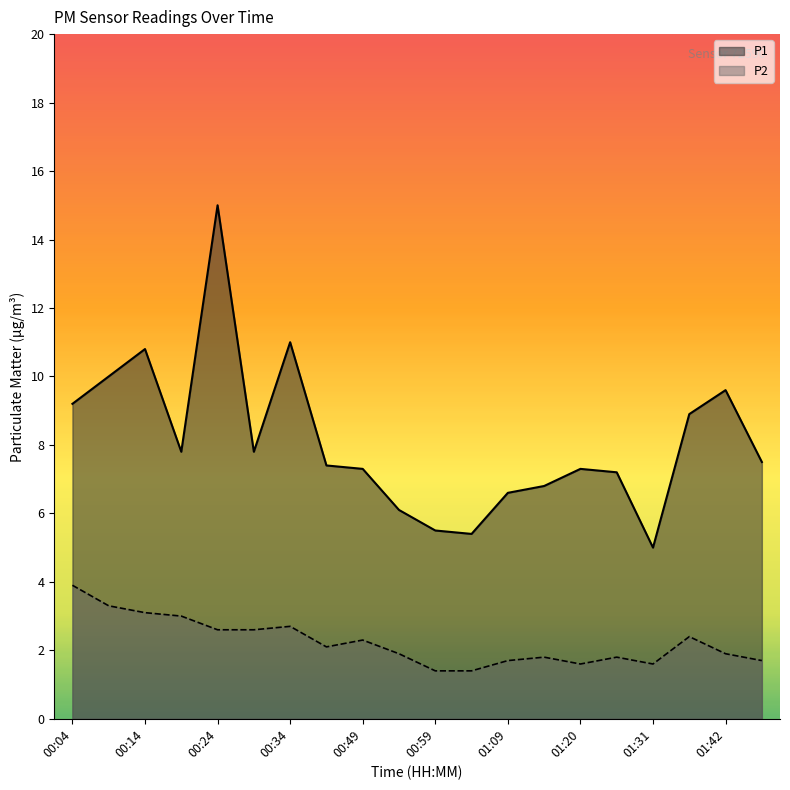

What are all the series names shown in the legend?

P1, P2